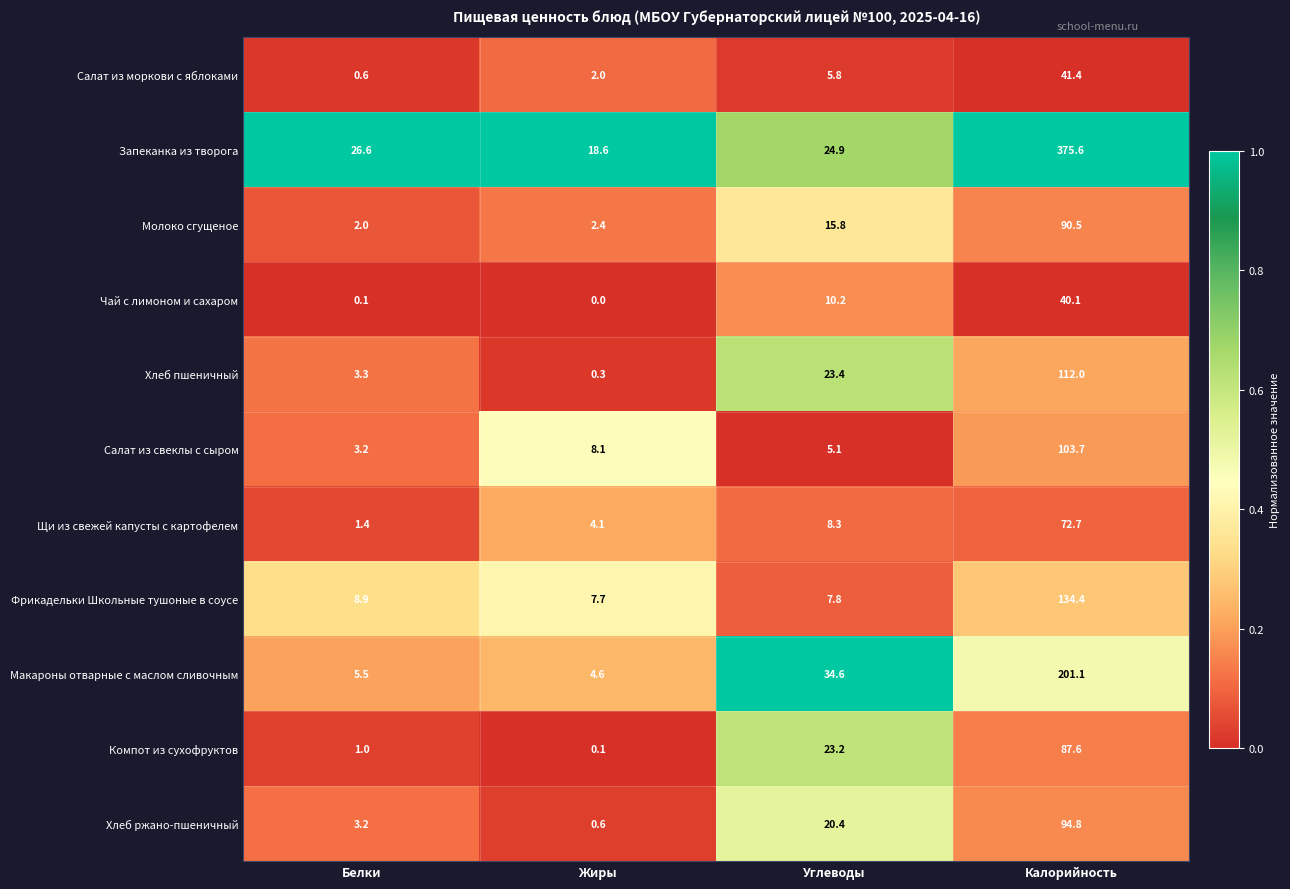

What is the sum of the Щи из свежей капусты с картофелем values at Жиры and Калорийность?

76.8